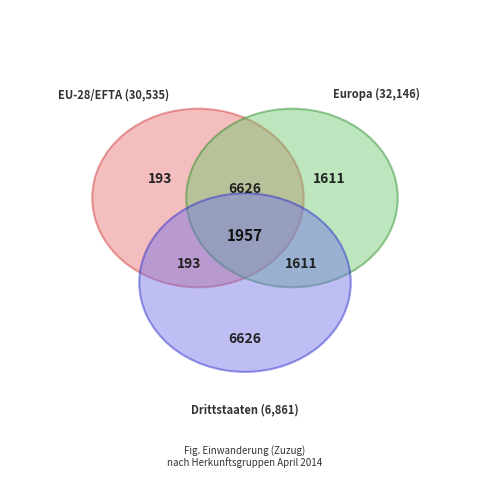

What is the largest slice in the pie chart?

Europa